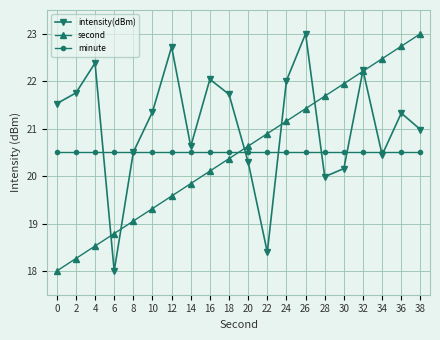

How many data points does each series have?

20